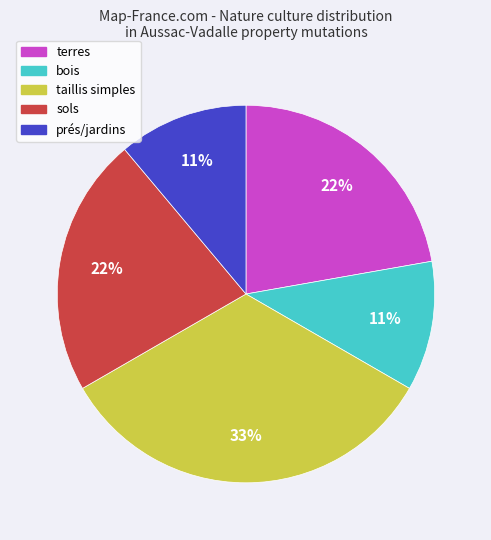

Is there any slice that represents more than half of the pie?

No